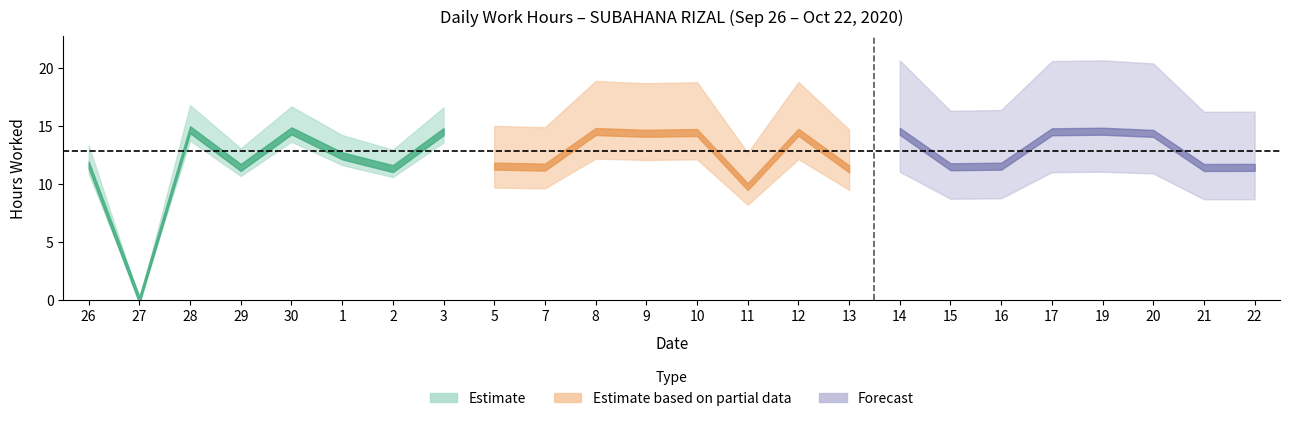

What is the average value?

12.3